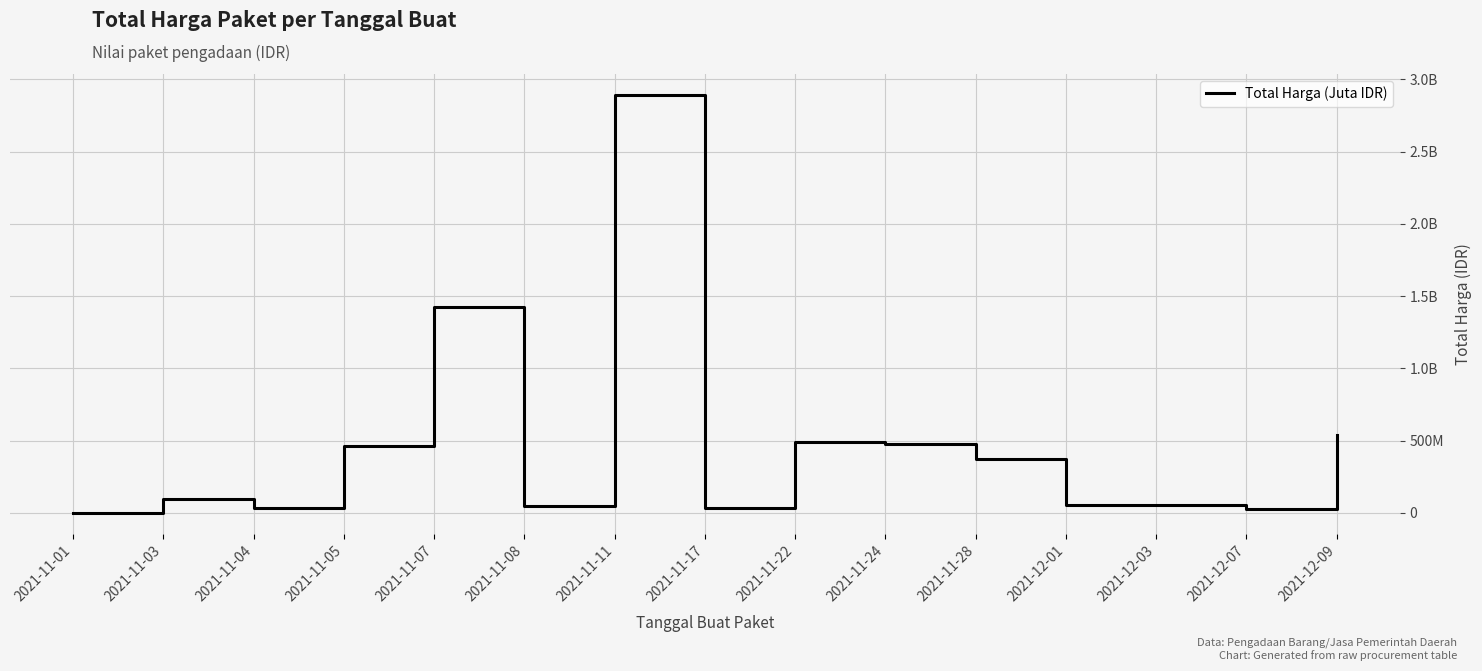

What is the smallest value displayed?

333600